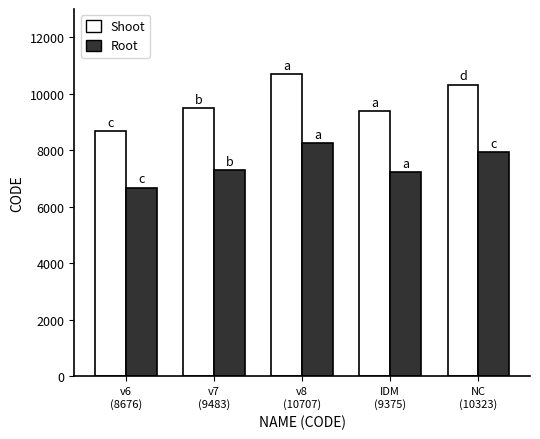

How many series are shown in this chart?

2